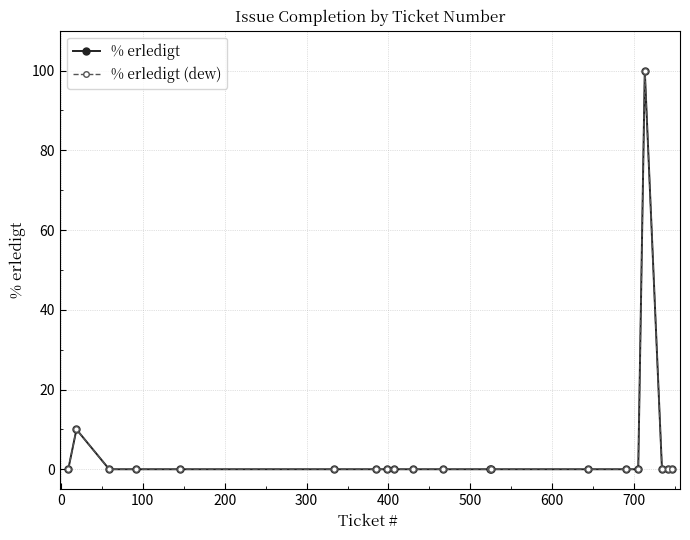

True or false: % erledigt and % erledigt (dew) intersect in this chart.

False